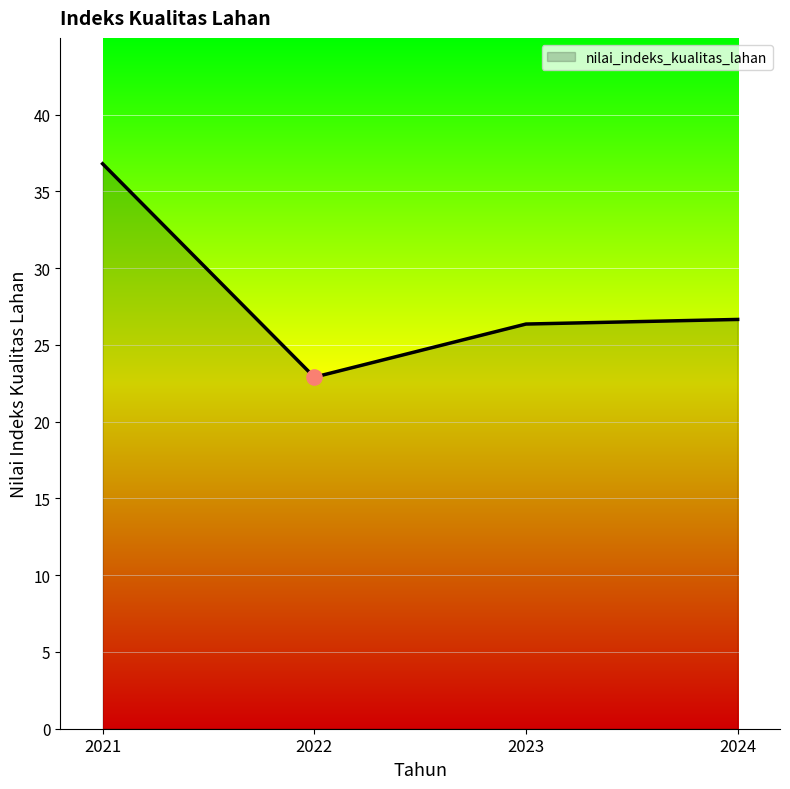

Between 2021 and 2023, which is larger?

2021